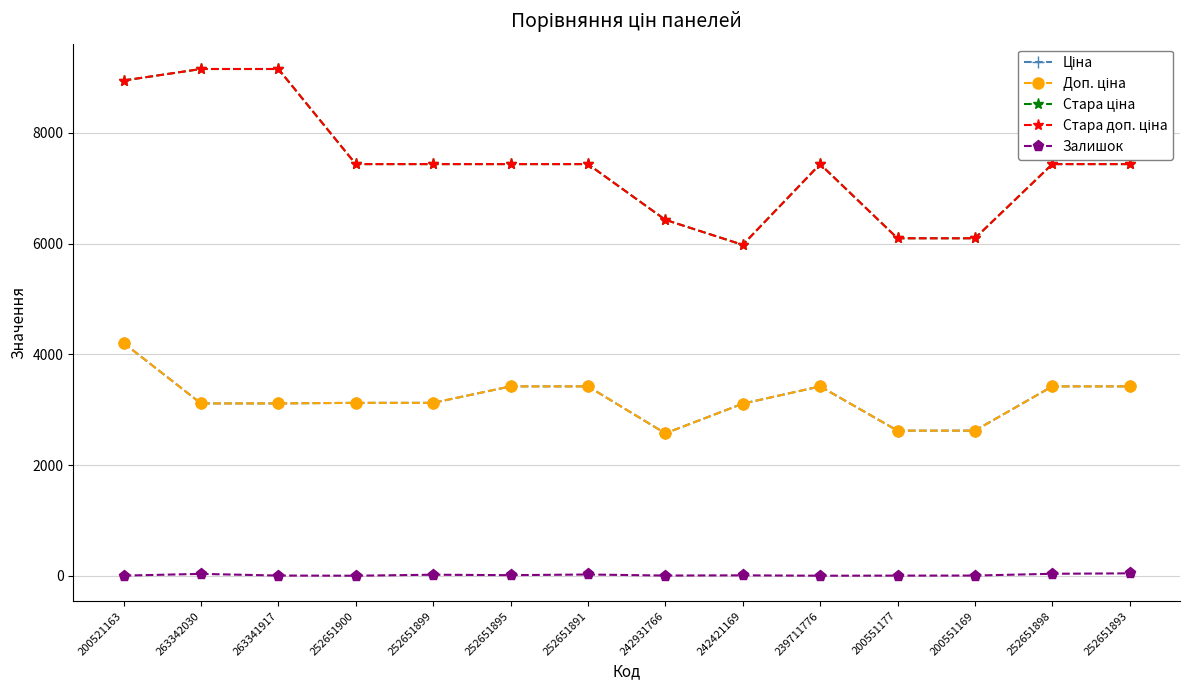

Read the Доп. ціна value at 200521163.

4205.0